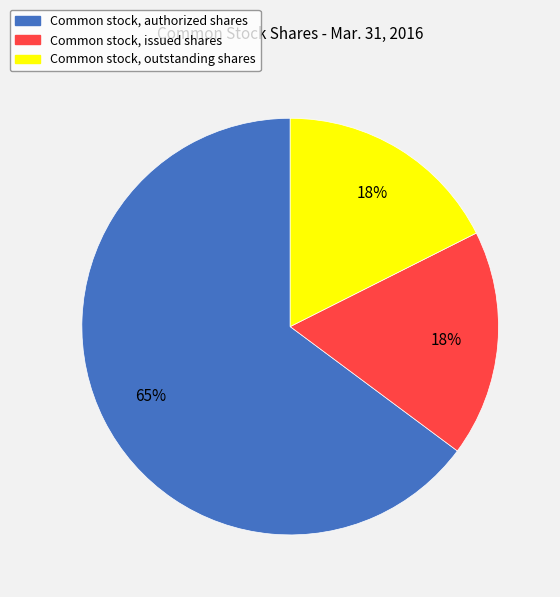

The Common stock, issued shares slice represents 18% of the pie. True or false?

True